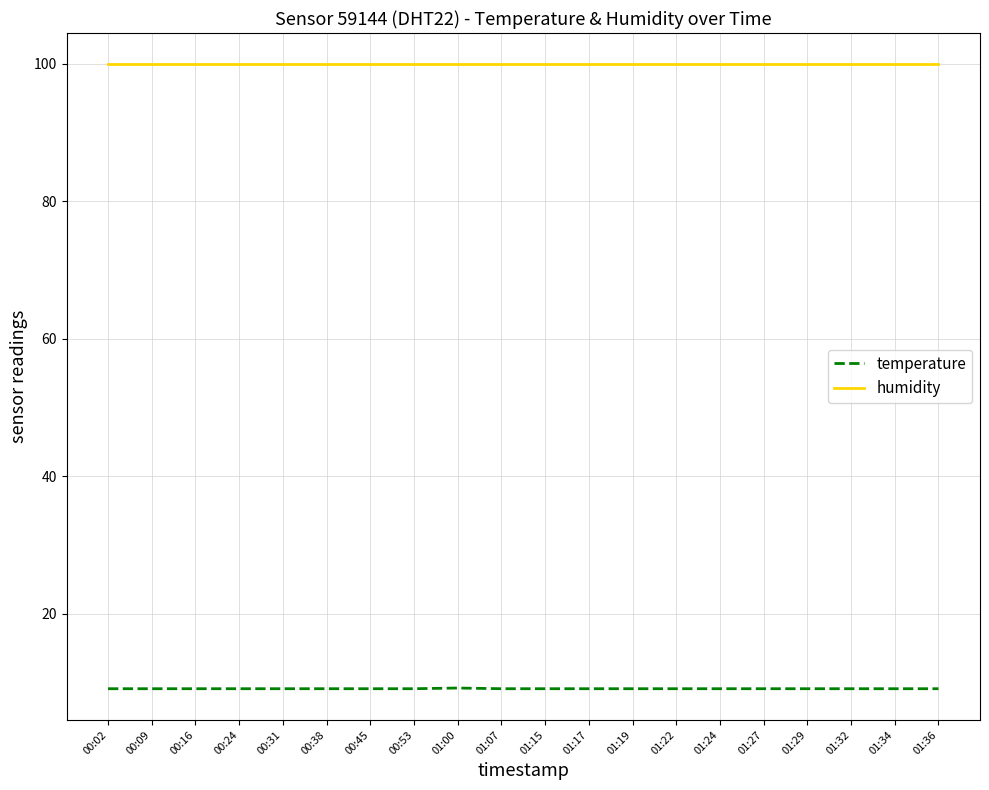

Is this an area chart (filled region under the line)?

No